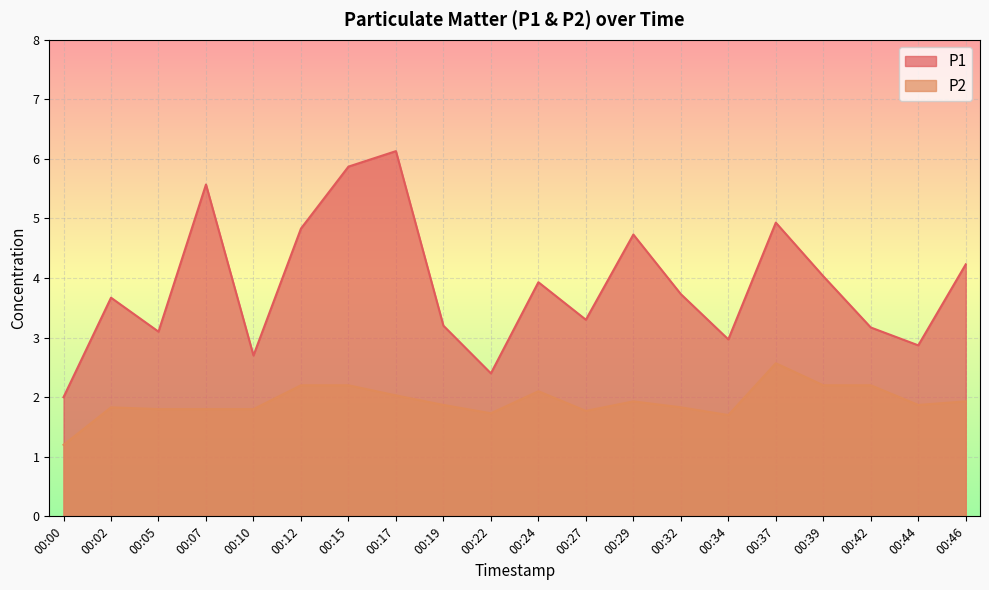

True or false: P2 has a value of 1.8 at 00:27.

True